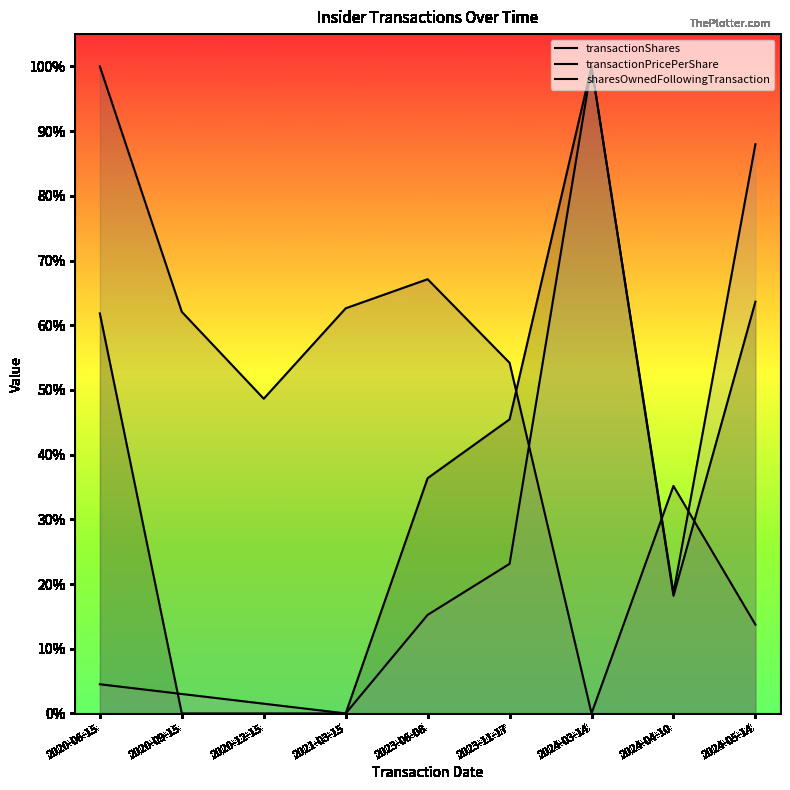

Reading right to left, transcribe all the data shown in this chart.

transactionShares: 2024-05-14=0.6	2024-04-10=0.2	2024-03-14=1.0	2023-11-17=0.5	2023-06-08=0.4	2021-03-15=0.0	2020-12-15=0.0	2020-09-15=0.0	2020-06-15=0.6
transactionPricePerShare: 2024-05-14=0.1	2024-04-10=0.4	2024-03-14=0.0	2023-11-17=0.5	2023-06-08=0.7	2021-03-15=0.6	2020-12-15=0.5	2020-09-15=0.6	2020-06-15=1.0
sharesOwnedFollowingTransaction: 2024-05-14=0.9	2024-04-10=0.2	2024-03-14=1.0	2023-11-17=0.2	2023-06-08=0.2	2021-03-15=0.0	2020-12-15=0.0	2020-09-15=0.0	2020-06-15=0.0